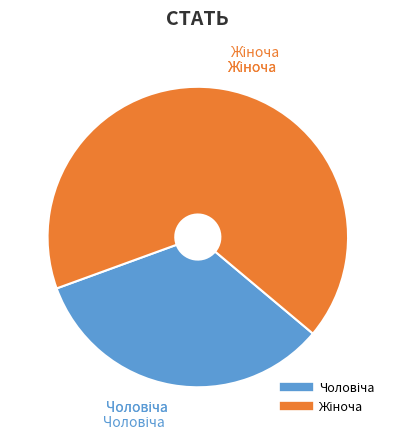

How many slices are in this pie chart?

2